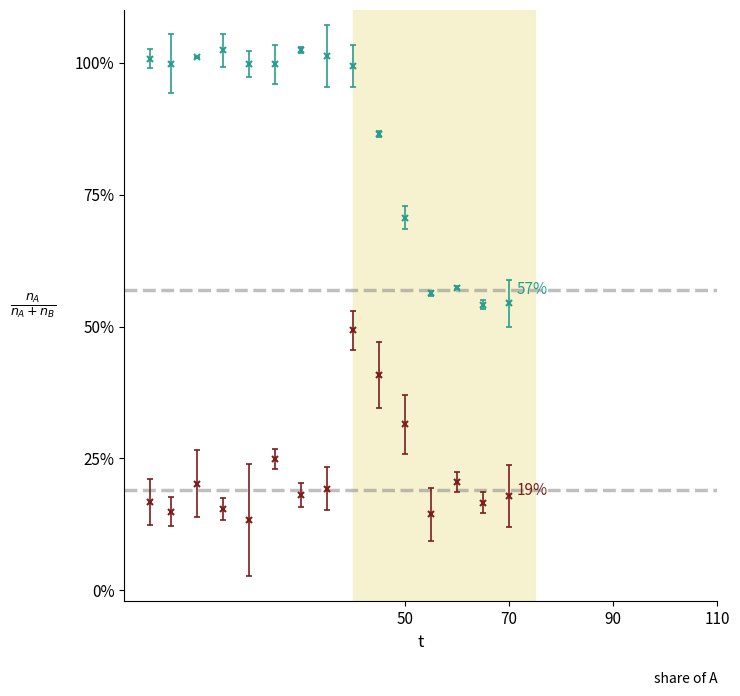

What is the maximum value shown in the chart?

102.4